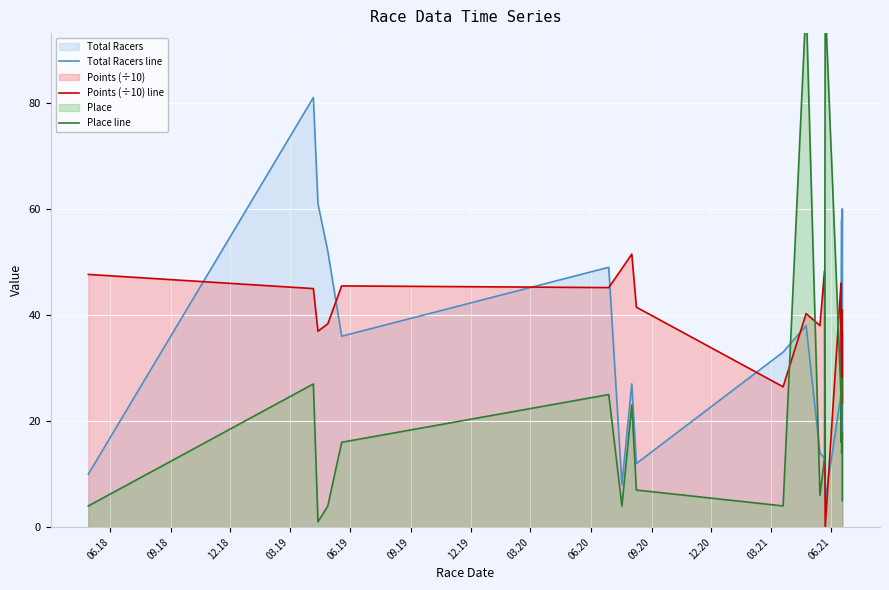

True or false: Place line and Points (÷10) line intersect in this chart.

True